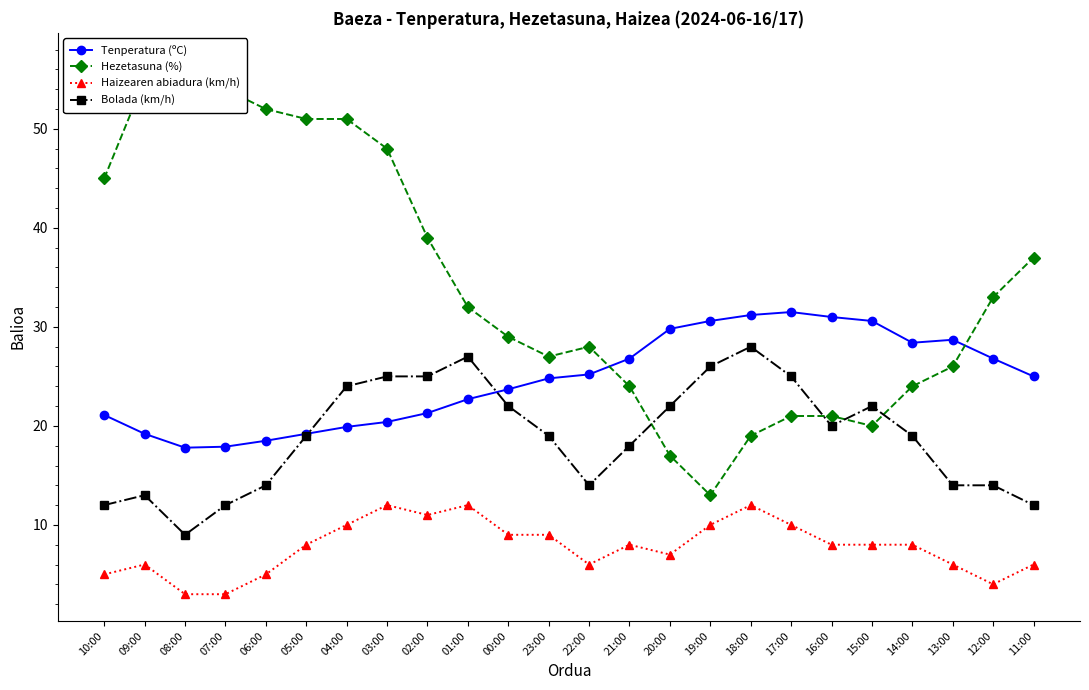

What is the smallest value displayed?

3.0